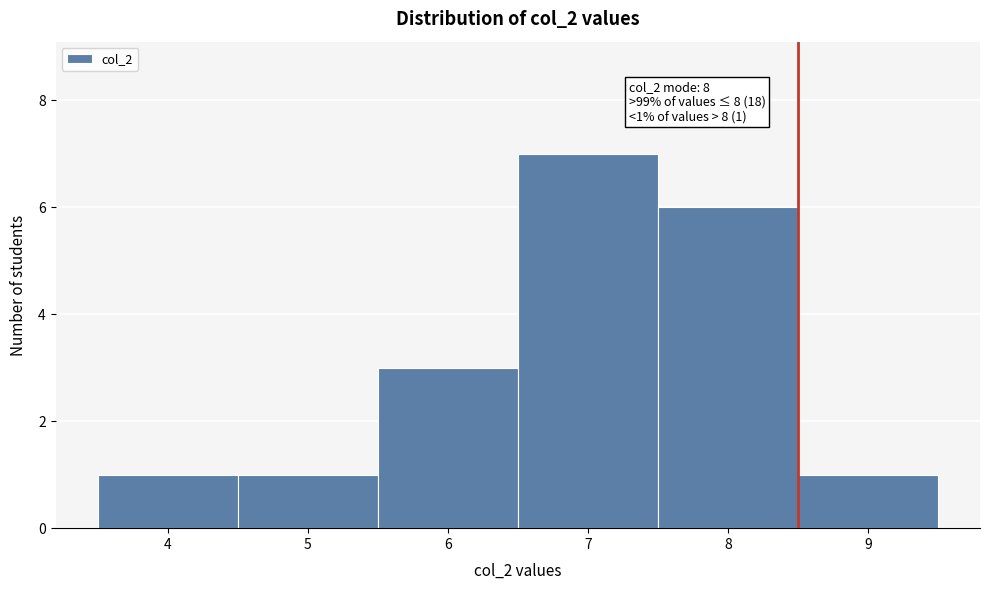

Over which range of the x-axis is the bar tallest?

6.5 to 7.5